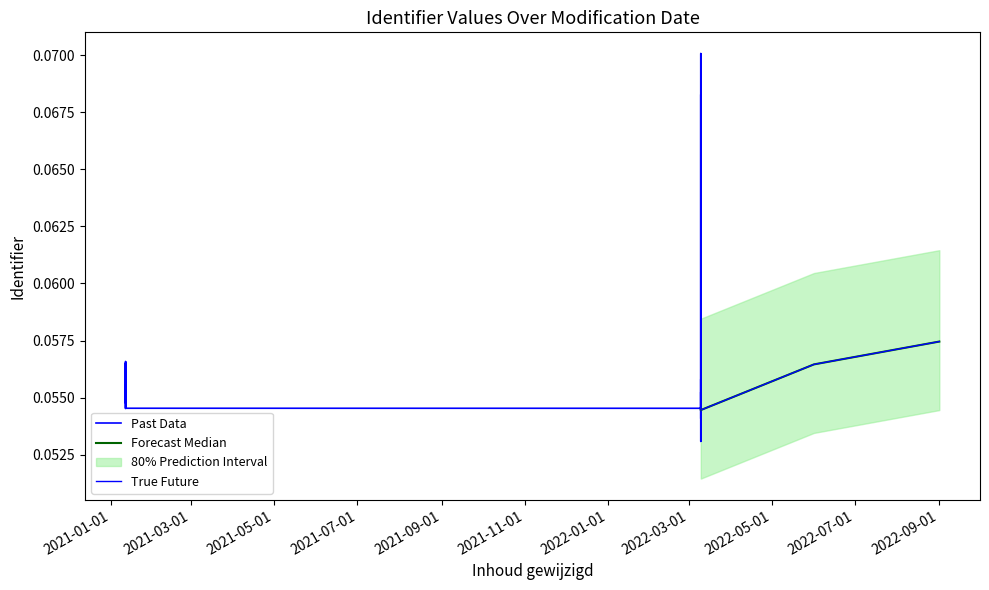

Between 2022-03-10 and 2021-01-12, which is larger?

2022-03-10